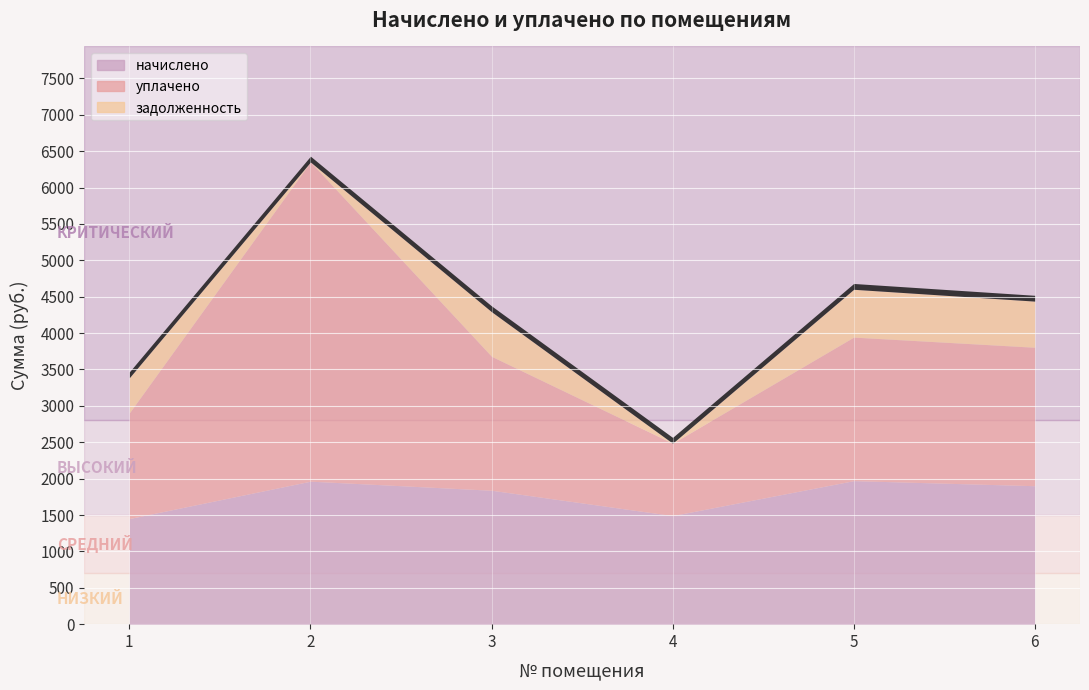

At which label does начислено first exceed 1902?

2